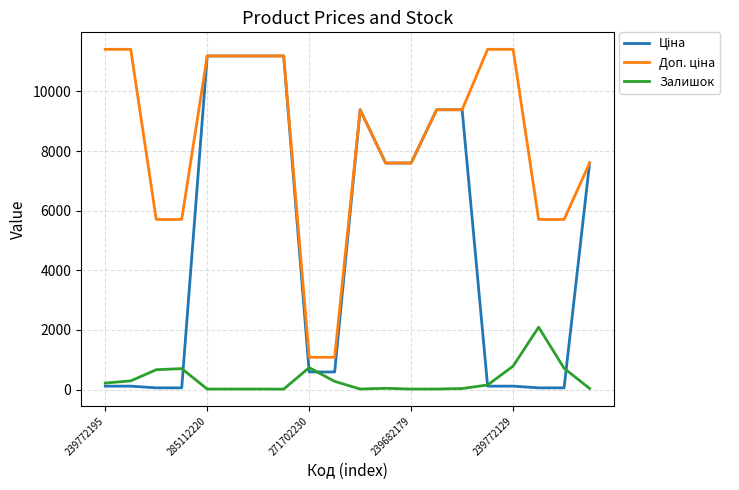

What is the maximum value shown in the chart?

11410.0